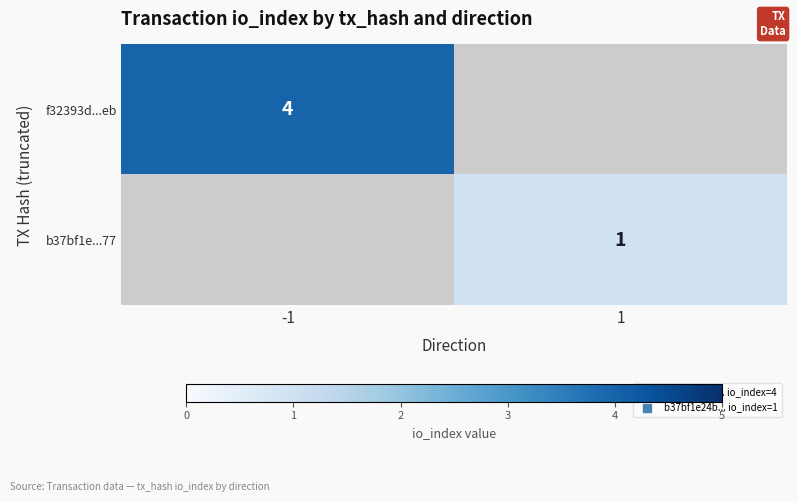

Between 1 and -1, which is larger?

-1